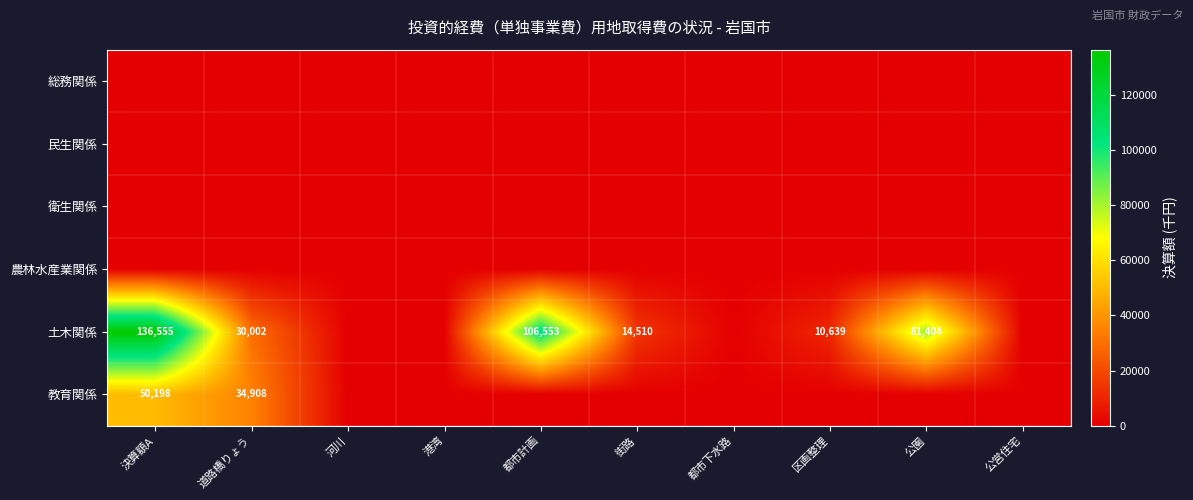

The 土木関係 series shows 14510 at 街路. True or false?

True